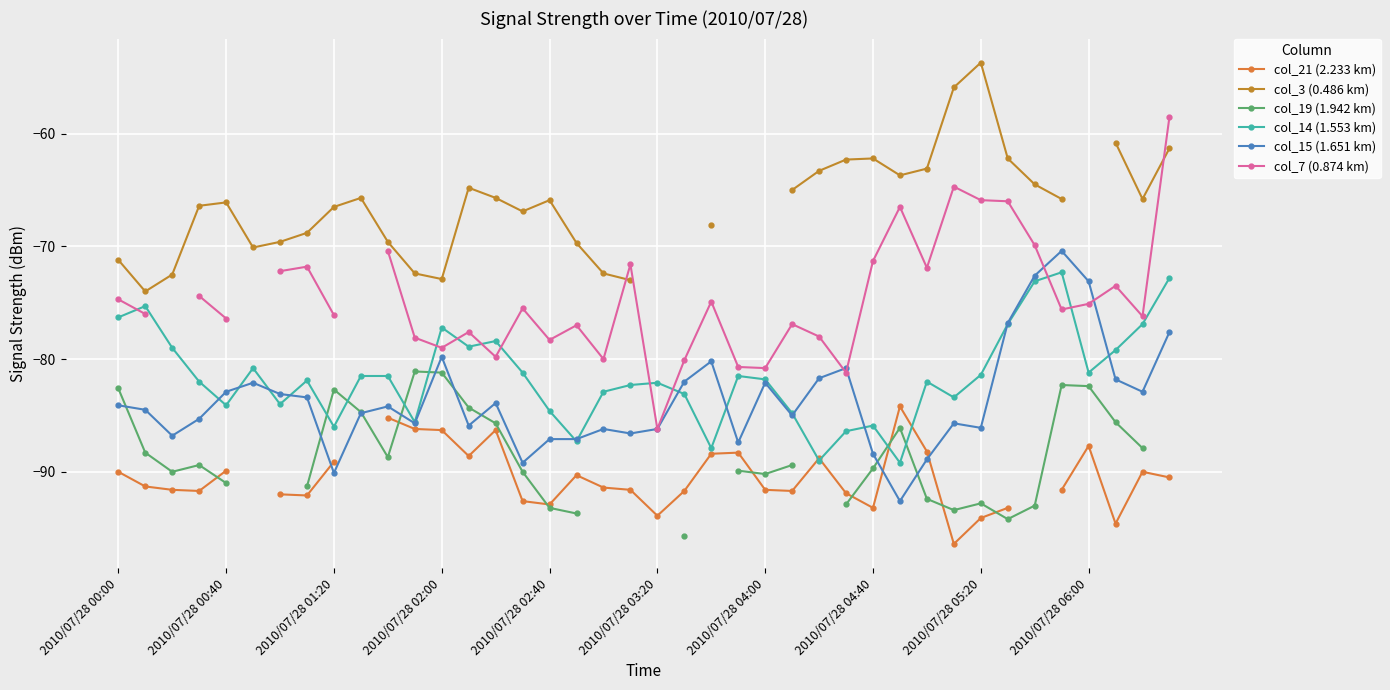

What position from the left is 10?

11